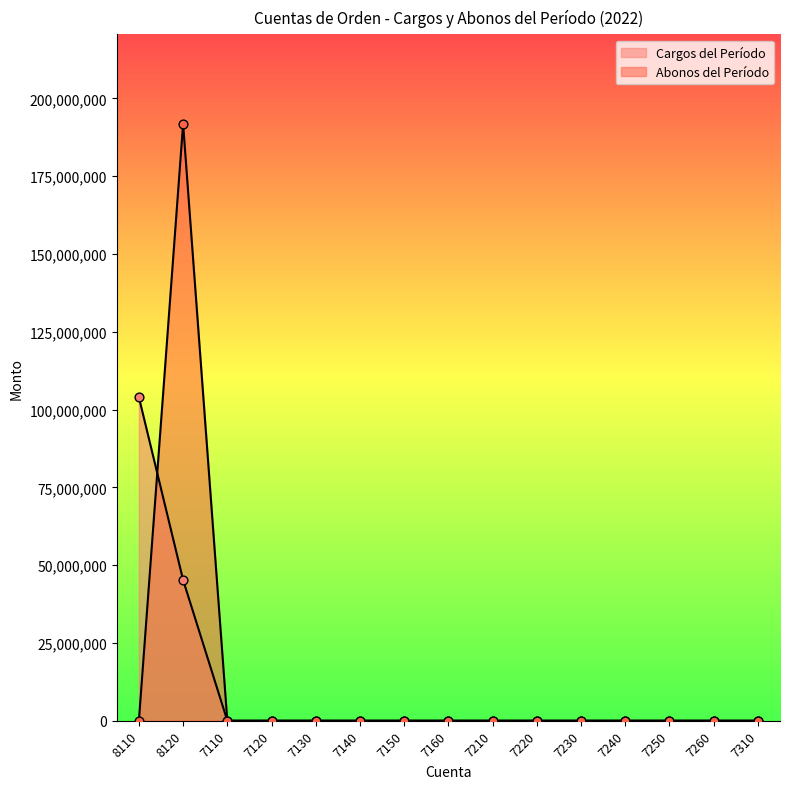

At which category is the sum across all series the highest?

8120